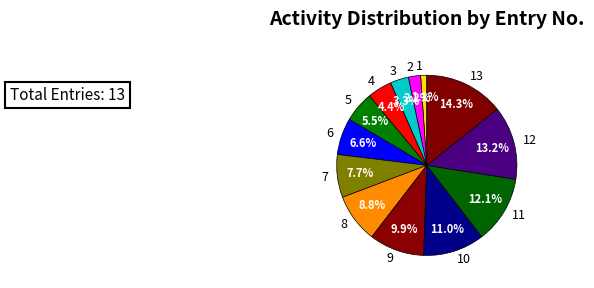

Which has a higher value, 5 or 9?

9